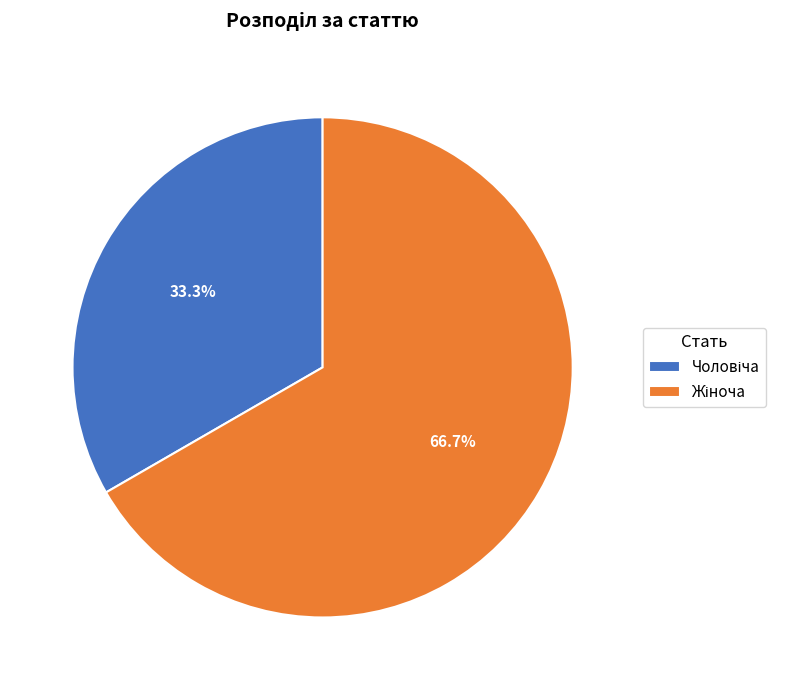

Does any single category account for the majority?

Yes